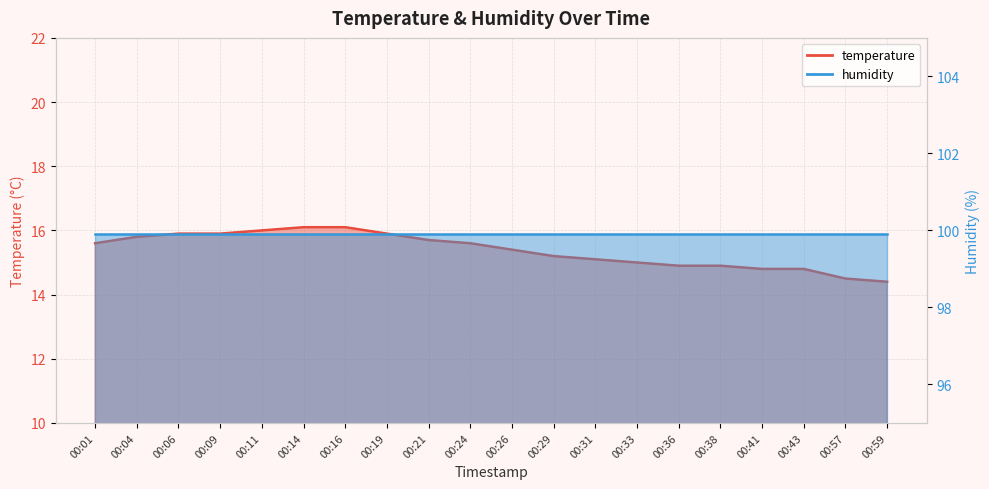

Reading right to left, what are all the values shown in this chart?

00:59=14.4	00:57=14.5	00:43=14.8	00:41=14.8	00:38=14.9	00:36=14.9	00:33=15.0	00:31=15.1	00:29=15.2	00:26=15.4	00:24=15.6	00:21=15.7	00:19=15.9	00:16=16.1	00:14=16.1	00:11=16.0	00:09=15.9	00:06=15.9	00:04=15.8	00:01=15.6